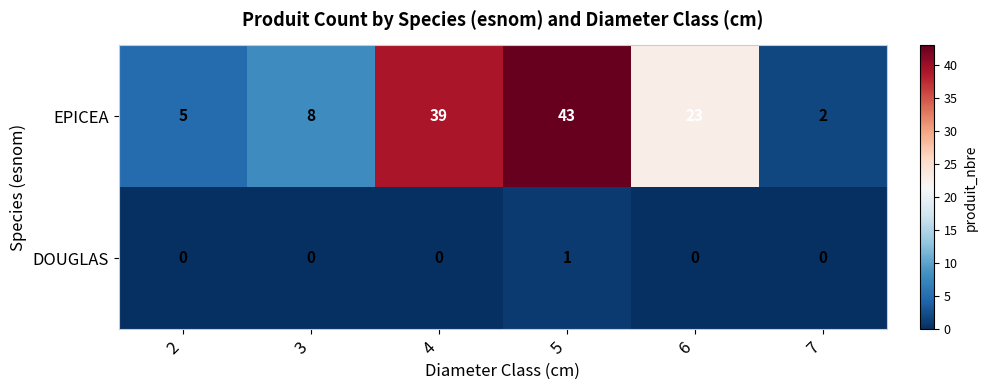

True or false: EPICEA has a value of 5 at 2.

True